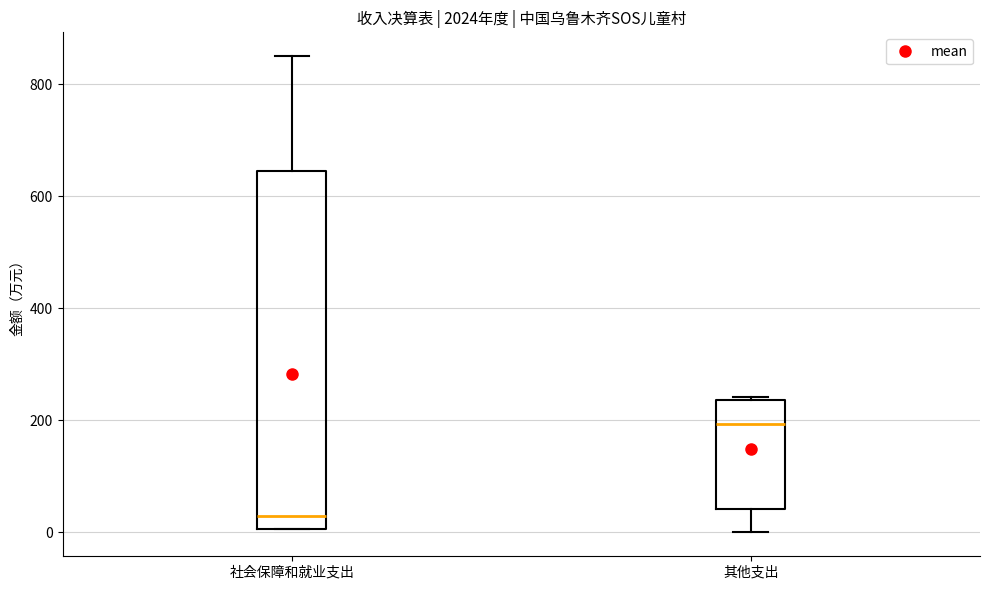

Where is the upper edge of the box for 其他支出 on the y-axis? The values are not printed on the chart, so give them approximately, as read against the axis.

240